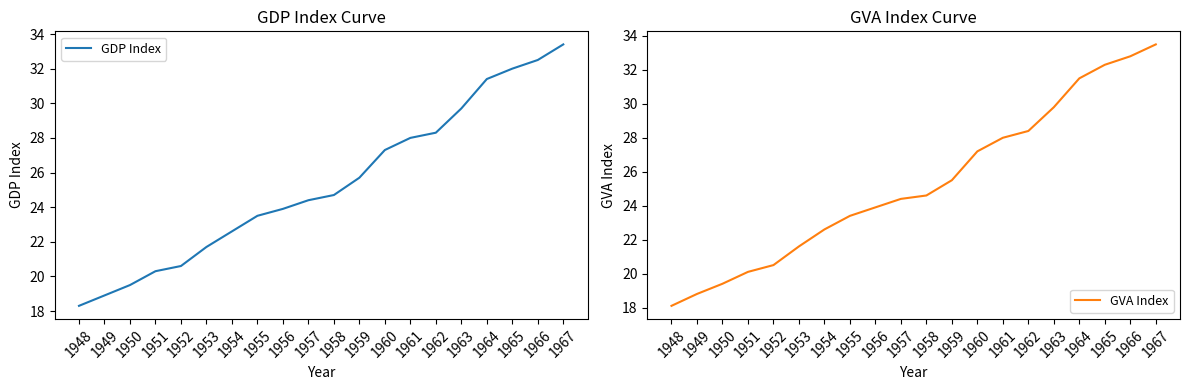

What is the total value across all series at 1958?

49.3